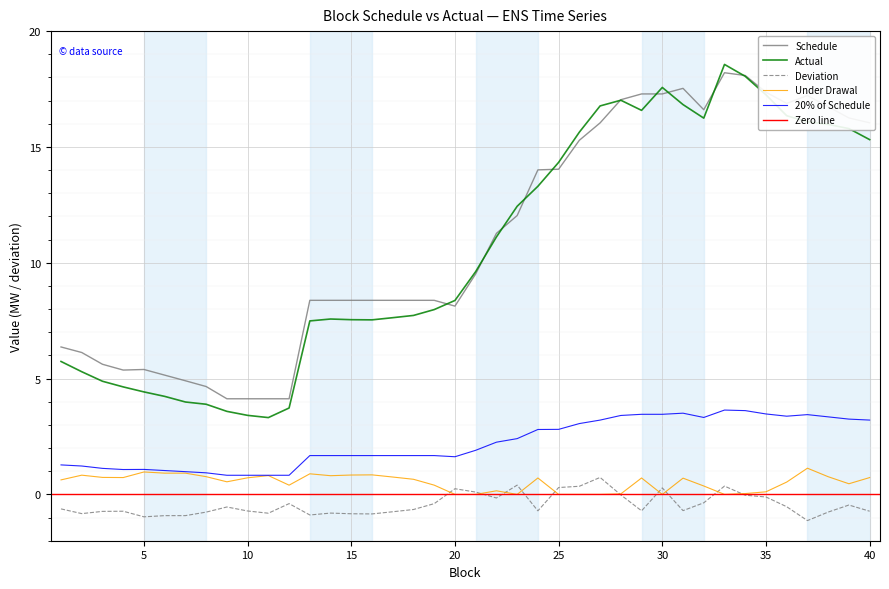

How many values in Deviation are above zero?

8